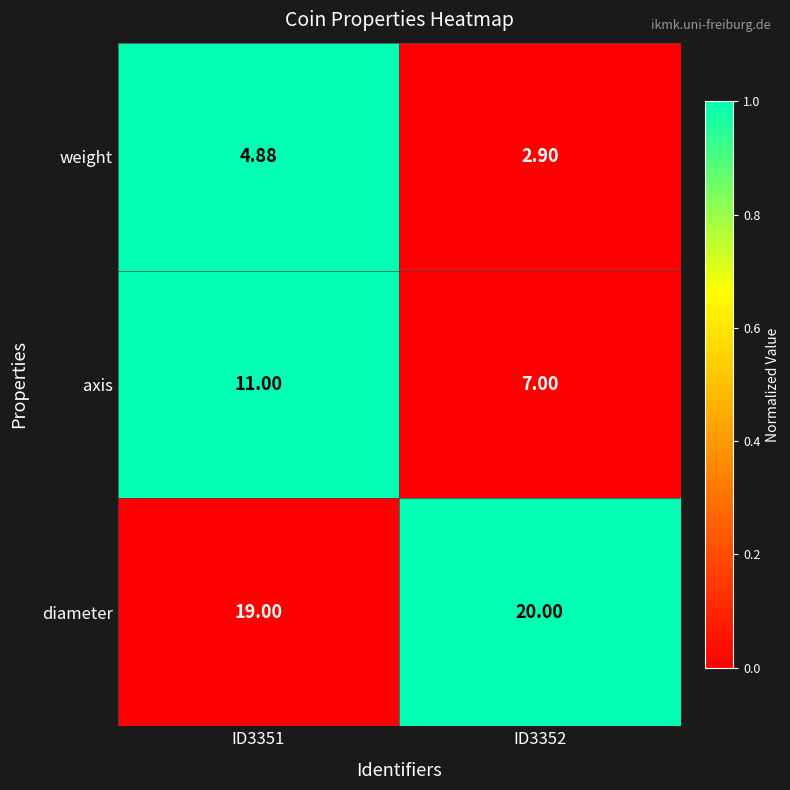

How many distinct data groups are displayed?

3